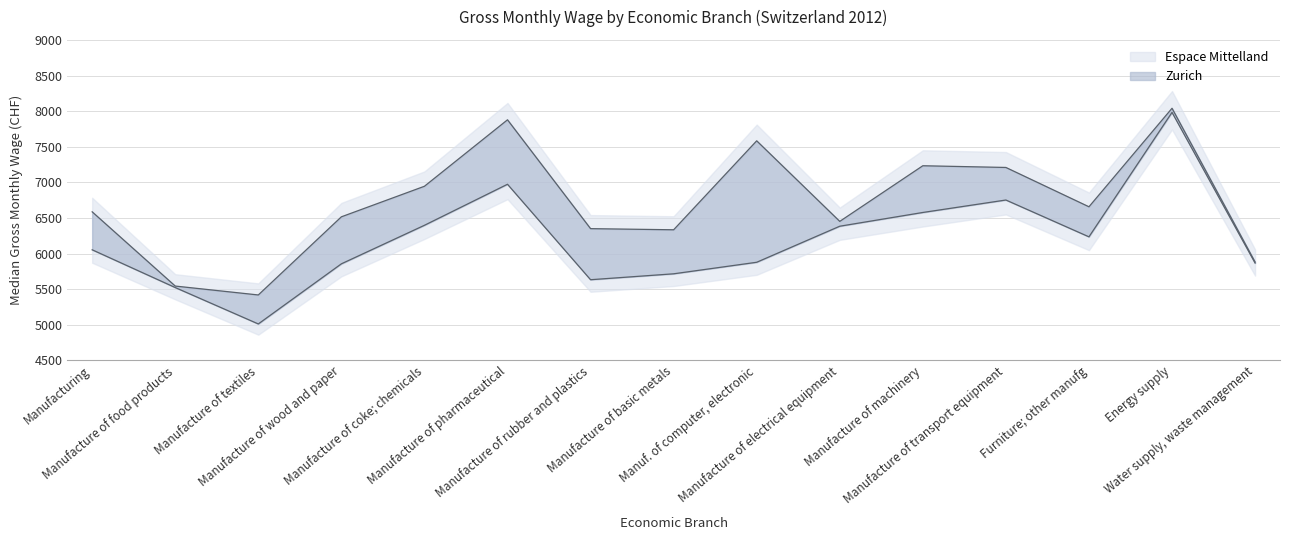

How many intersections are there between Zurich and Espace Mittelland?

8